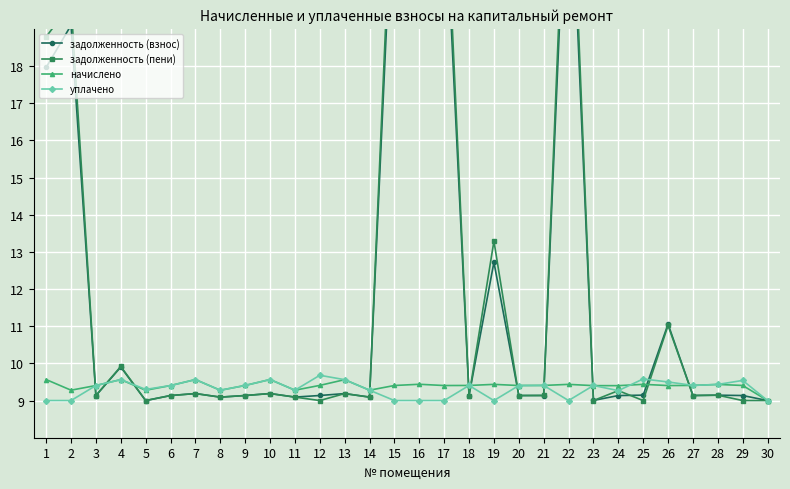

The начислено series shows 5.8 at 4. True or false?

False